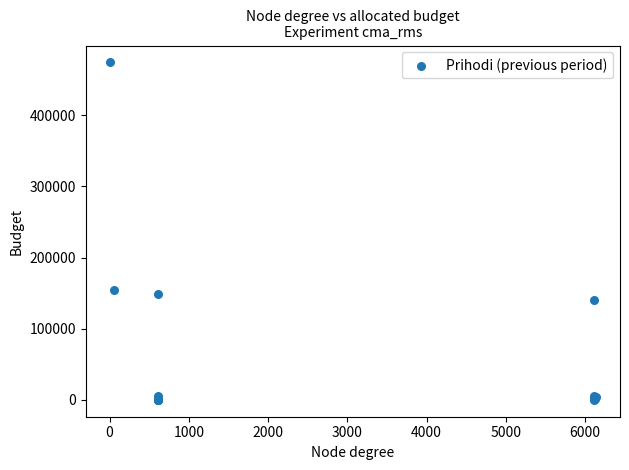

What Y value in the scatter plot is closest to 237188?

154511.0